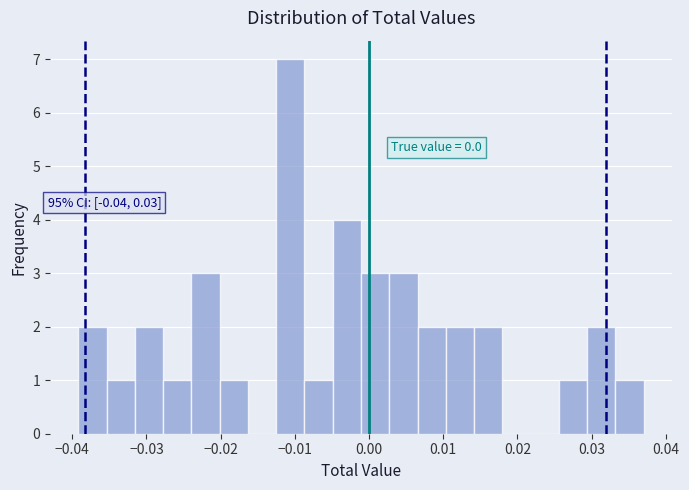

Read against the x-axis, roughly where is the centre of the tallest bar?

-0.011